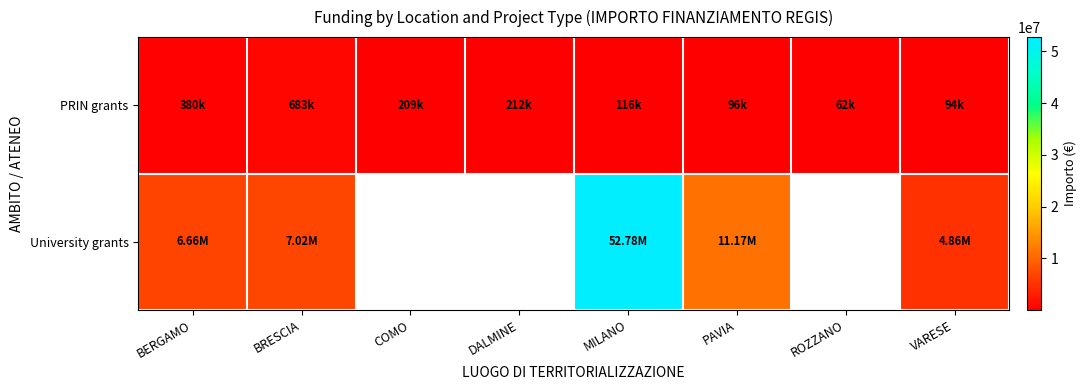

What is the average value of the PRIN grants series?

231350.8